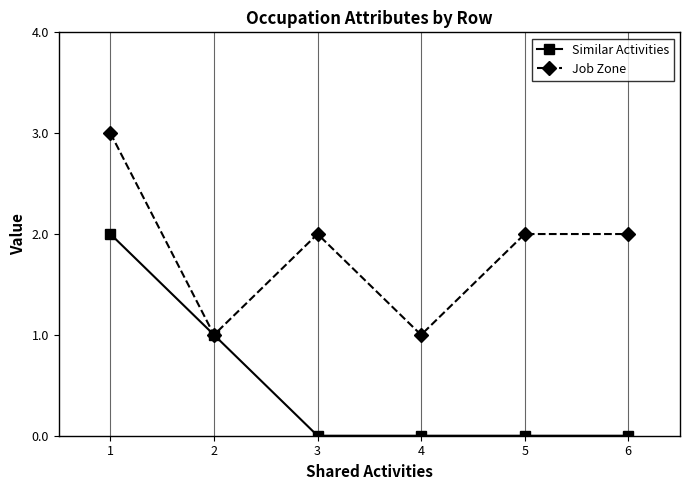

Where is the first local minimum for Job Zone?

2